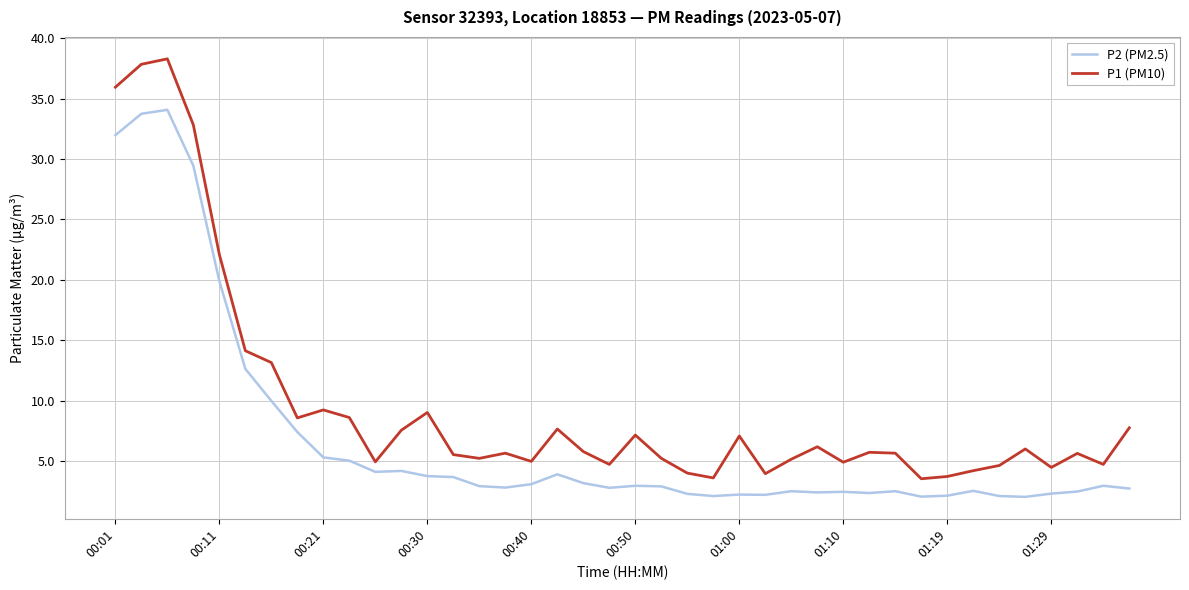

True or false: P2 (PM2.5) and P1 (PM10) intersect in this chart.

False